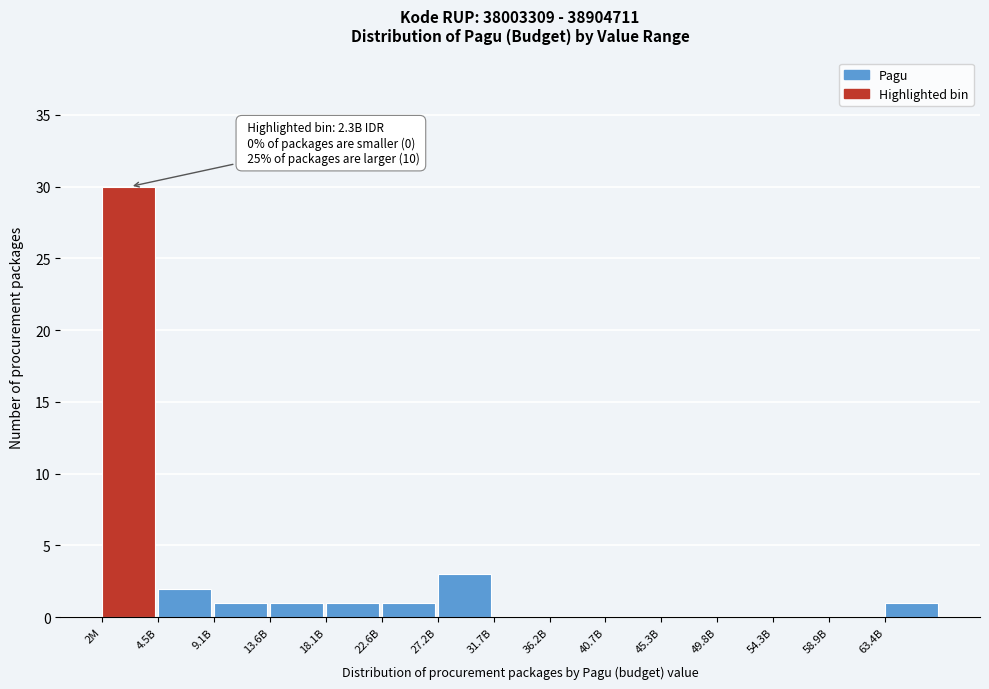

Reading left to right, extract all data points from this chart.

2M=30	4.5B=2	9.1B=1	13.6B=1	18.1B=1	22.6B=1	27.2B=3	31.7B=0	36.2B=0	40.7B=0	45.3B=0	49.8B=0	54.3B=0	58.9B=0	63.4B=1